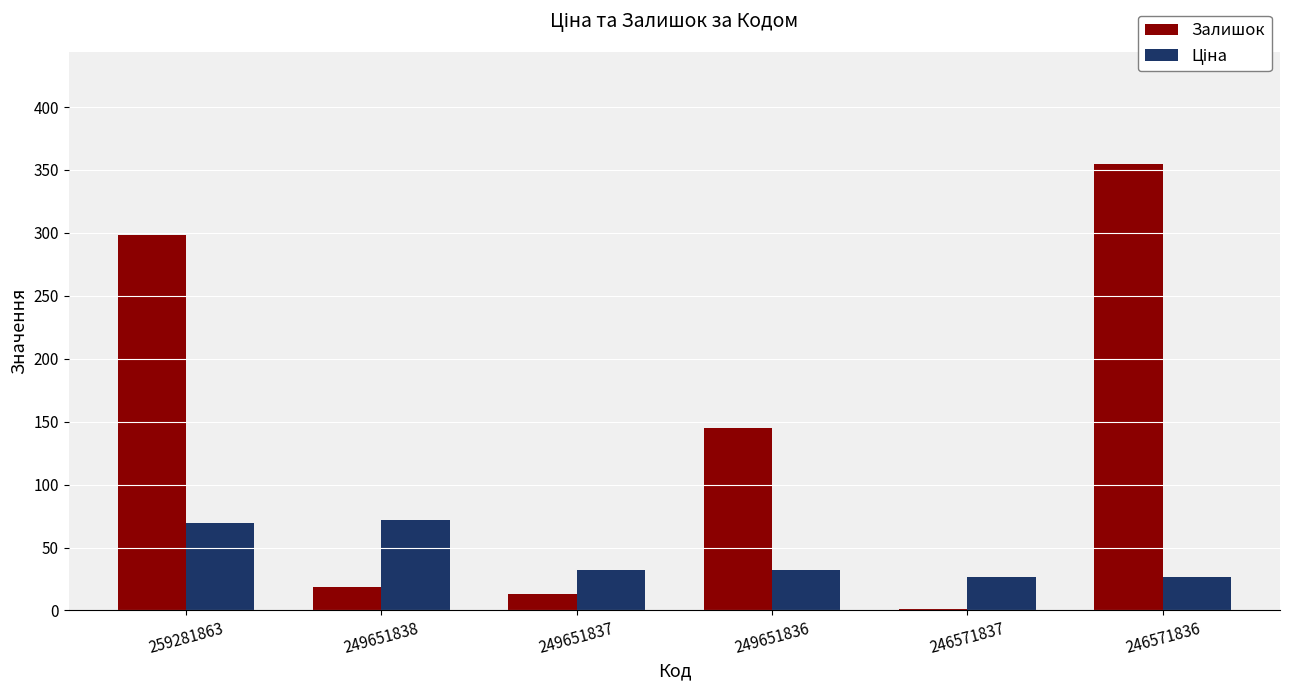

True or false: Залишок has a value of 88.7 at 249651836.

False